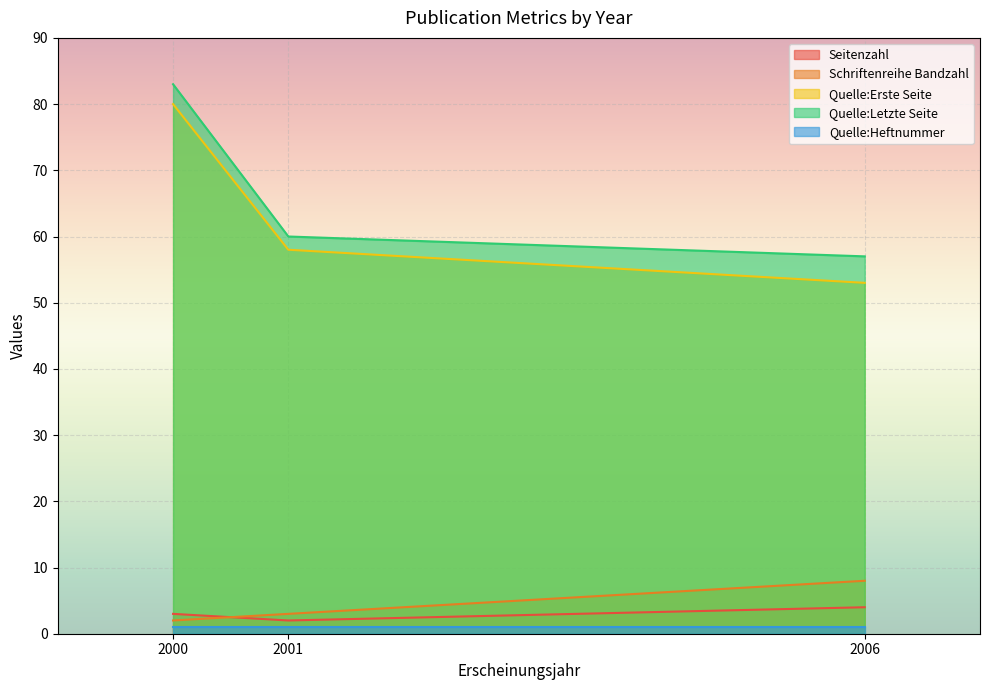

Which series has the widest spread of values?

Quelle:Erste Seite